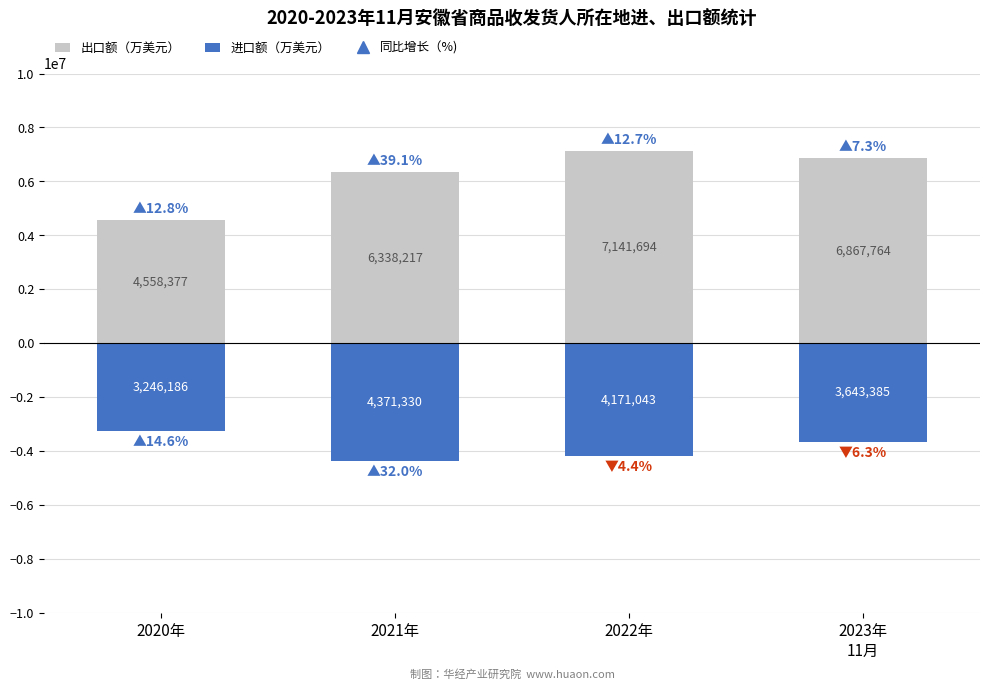

How many bars are there in total?

8